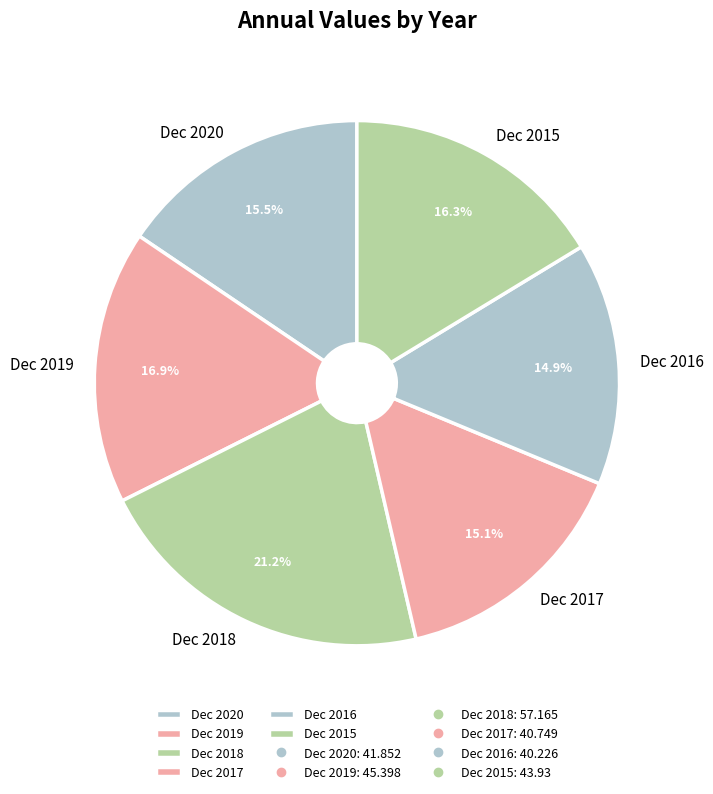

What percentage is the Dec 2019 slice, to the nearest percent?

17%